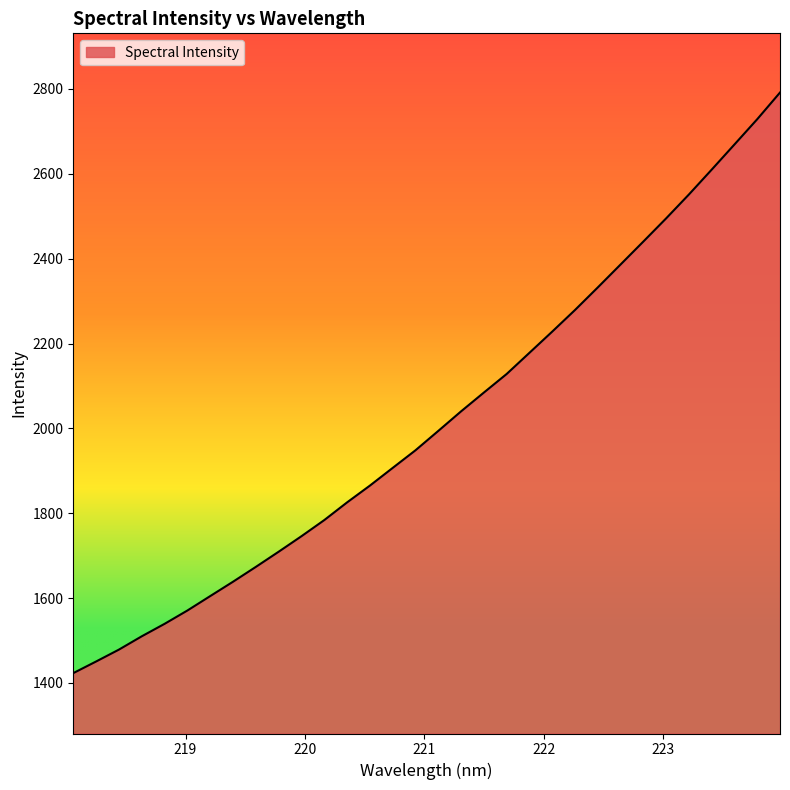

What is the difference between the maximum and minimum values?

1368.4